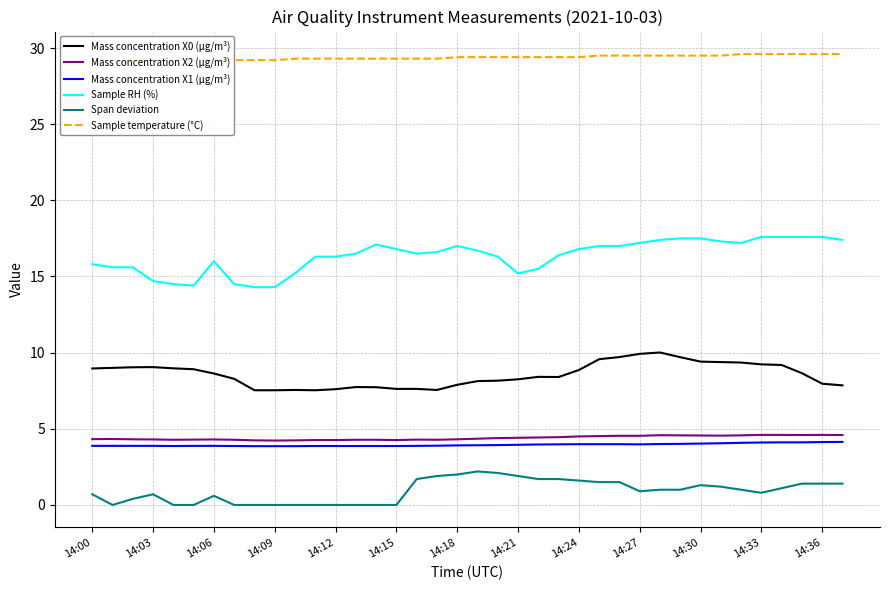

True or false: Mass concentration X1 (μg/m³) has a value of 1.7 at 14:03.

False